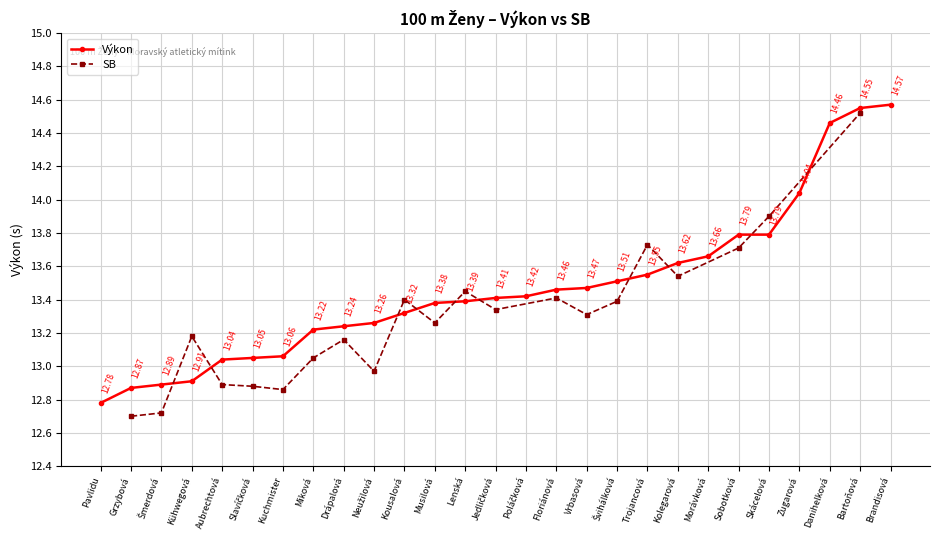

How many values are below 13?

4